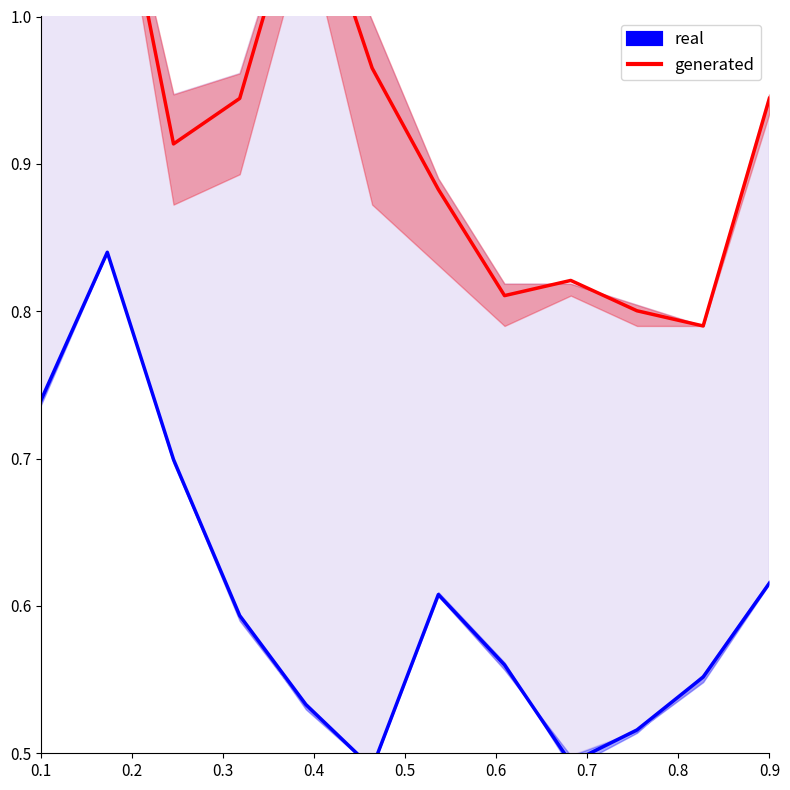

At which category is the sum across all series the highest?

0.2